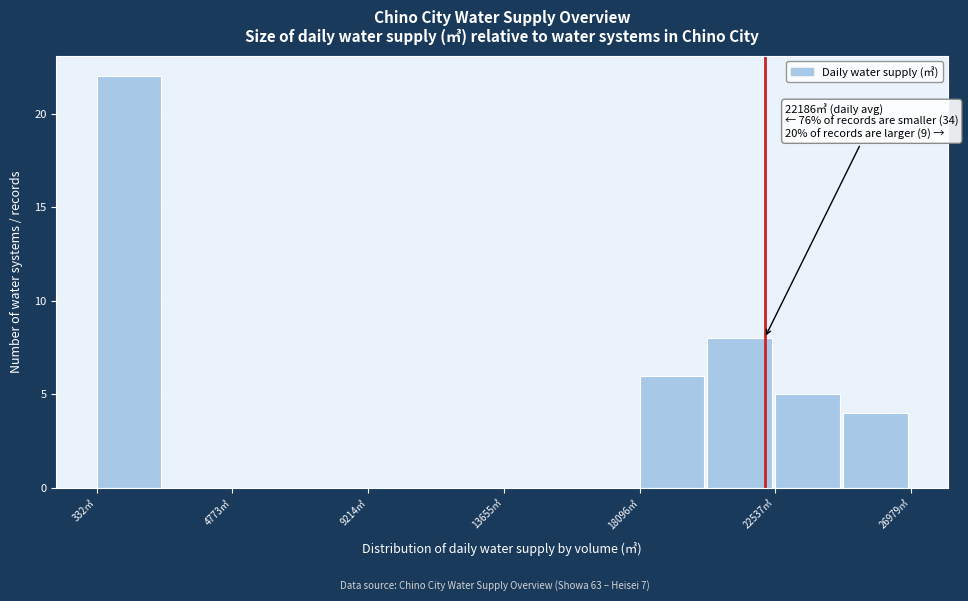

Which range on the x-axis has the tallest bar?

500 to 2500